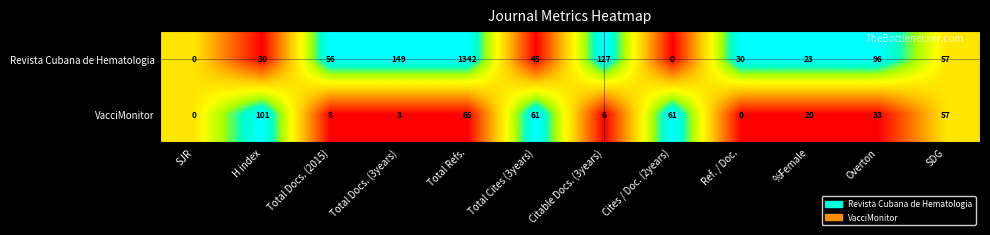

At which category is the sum across all series the highest?

Total Refs.